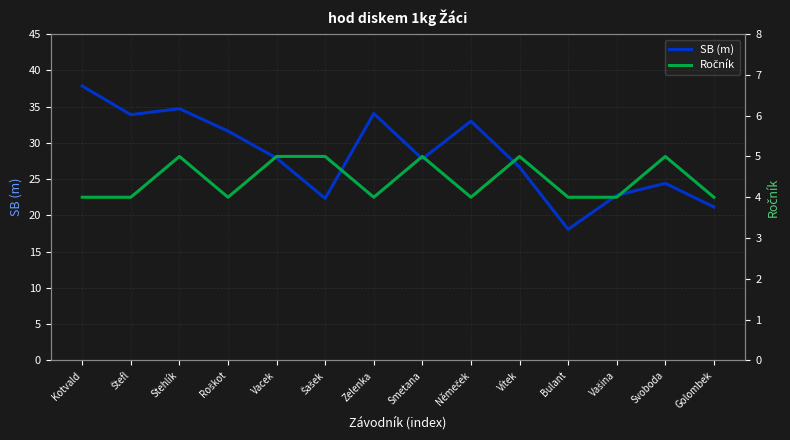

True or false: Ročník and SB (m) cross at least once.

False